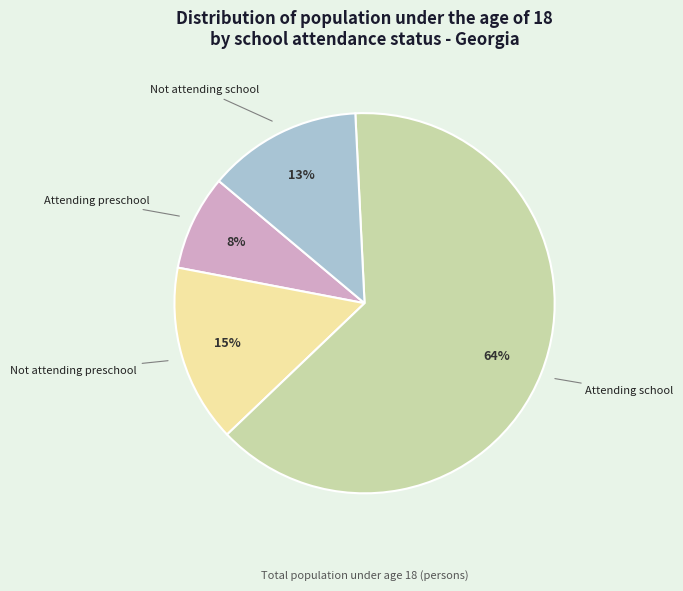

The Attending preschool slice represents 8% of the pie. True or false?

True